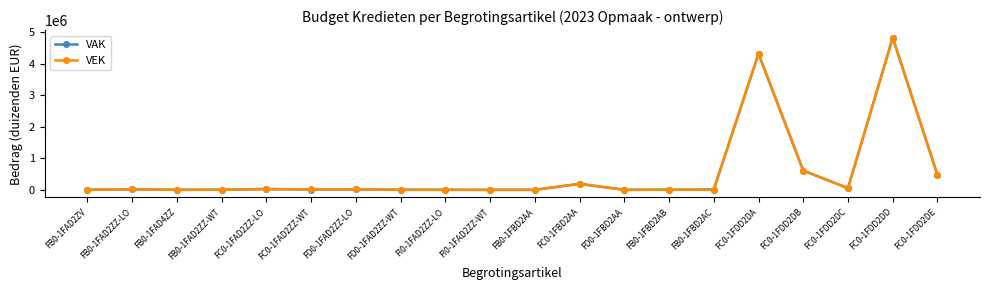

What is the label of the 17th point from the left?

FC0-1FDD2DB